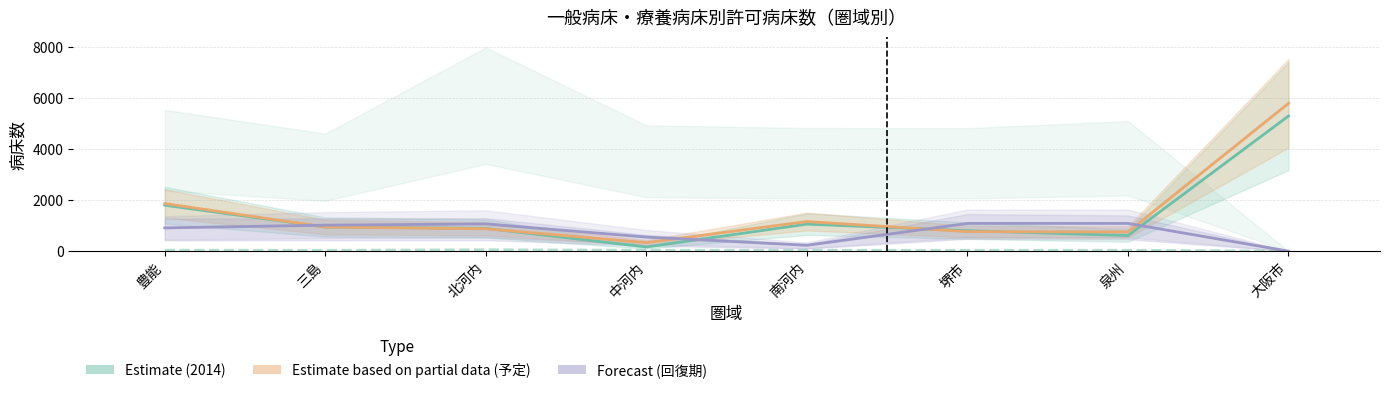

Reading left to right, list all the values displayed in this chart.

Estimate (高度急性期 2014): 豊能=1802	三島=947	北河内=894	中河内=163	南河内=1061	堺市=804	泉州=612	大阪市=5304
Estimate based on partial data (高度急性期 予定): 豊能=1869	三島=947	北河内=878	中河内=334	南河内=1162	堺市=766	泉州=752	大阪市=5801
Forecast (回復期 予定): 豊能=913	三島=1021	北河内=1069	中河内=552	南河内=230	堺市=1089	泉州=1089	大阪市=0